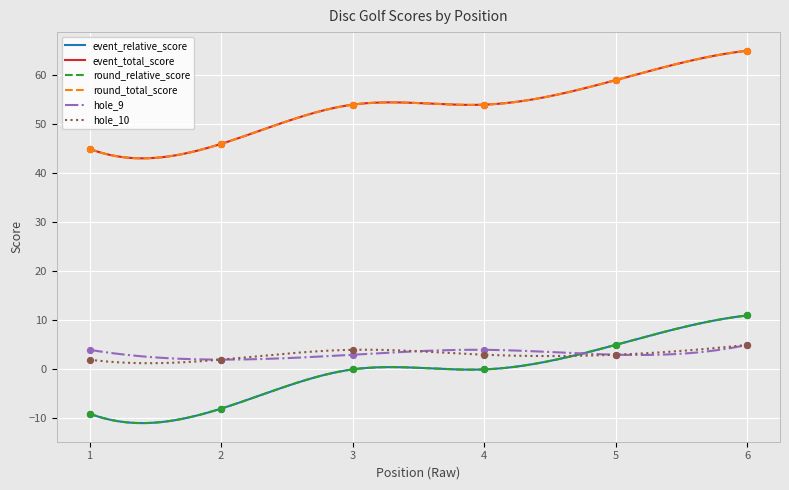

At how many categories does at least one series exceed 0?

6